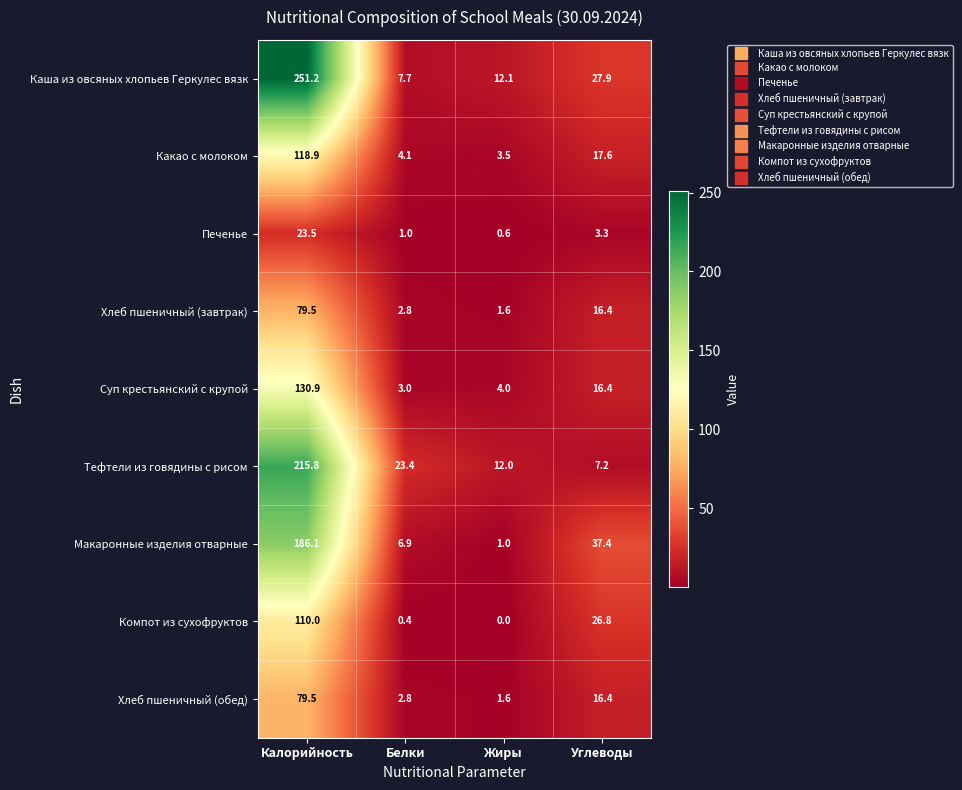

At how many categories does at least one series exceed 26?

2